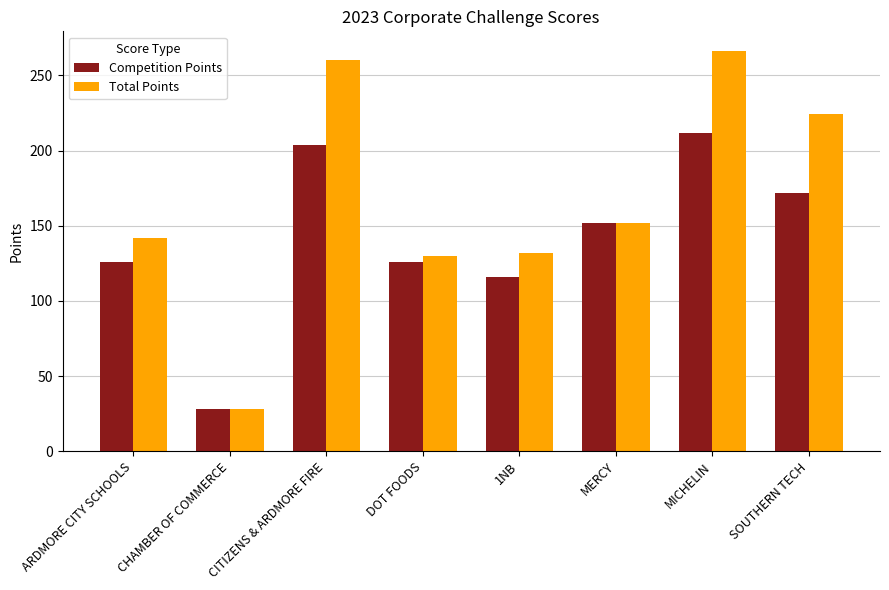

What is the approximate value of Competition Points at ARDMORE CITY SCHOOLS, to the nearest 50?

150